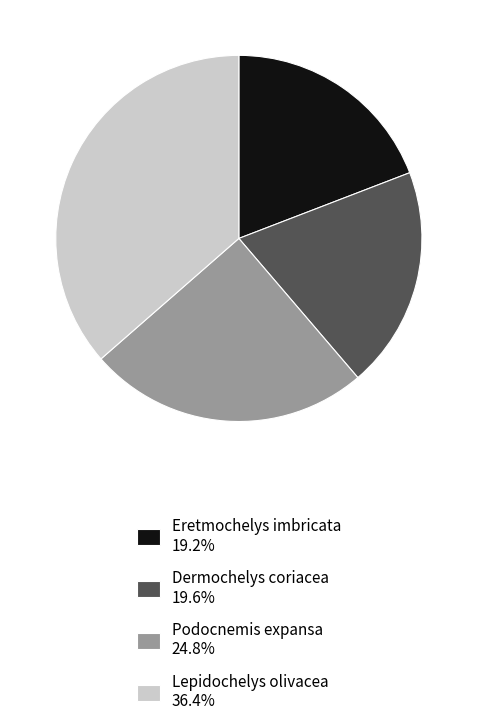

Does any single category account for the majority?

No